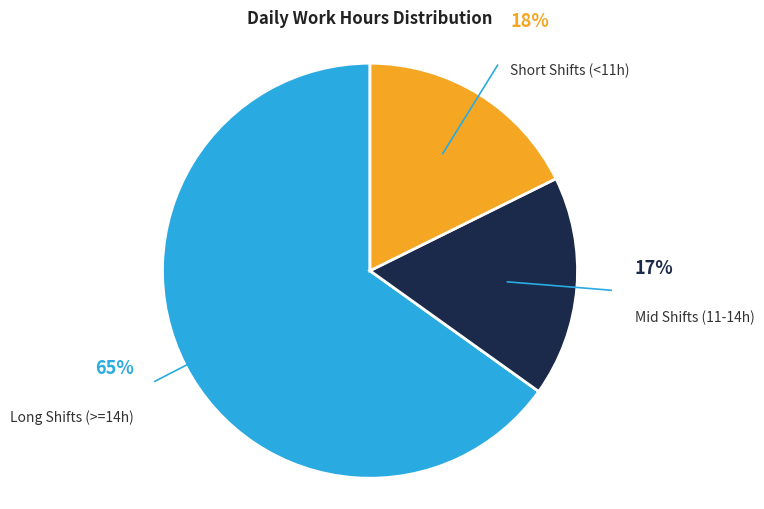

To the nearest percent, what is the average slice percentage?

33%